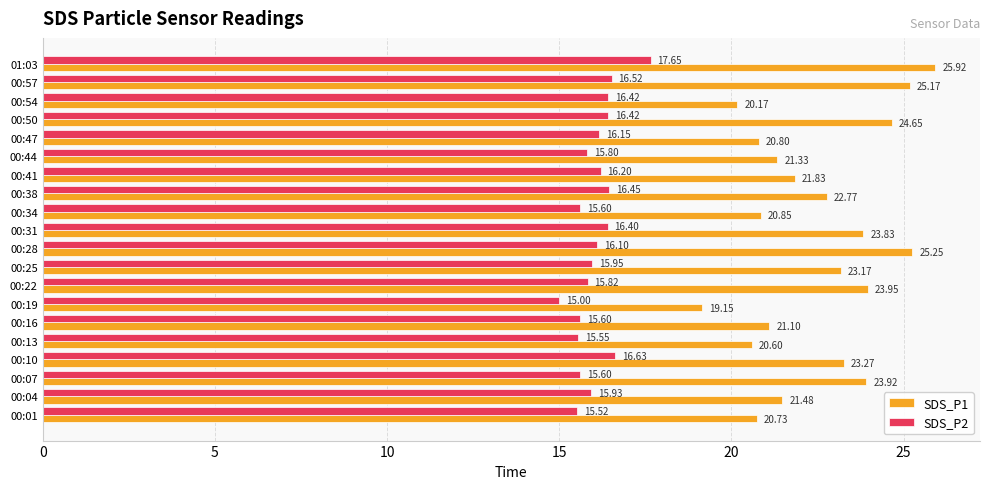

How many series are shown in this chart?

2